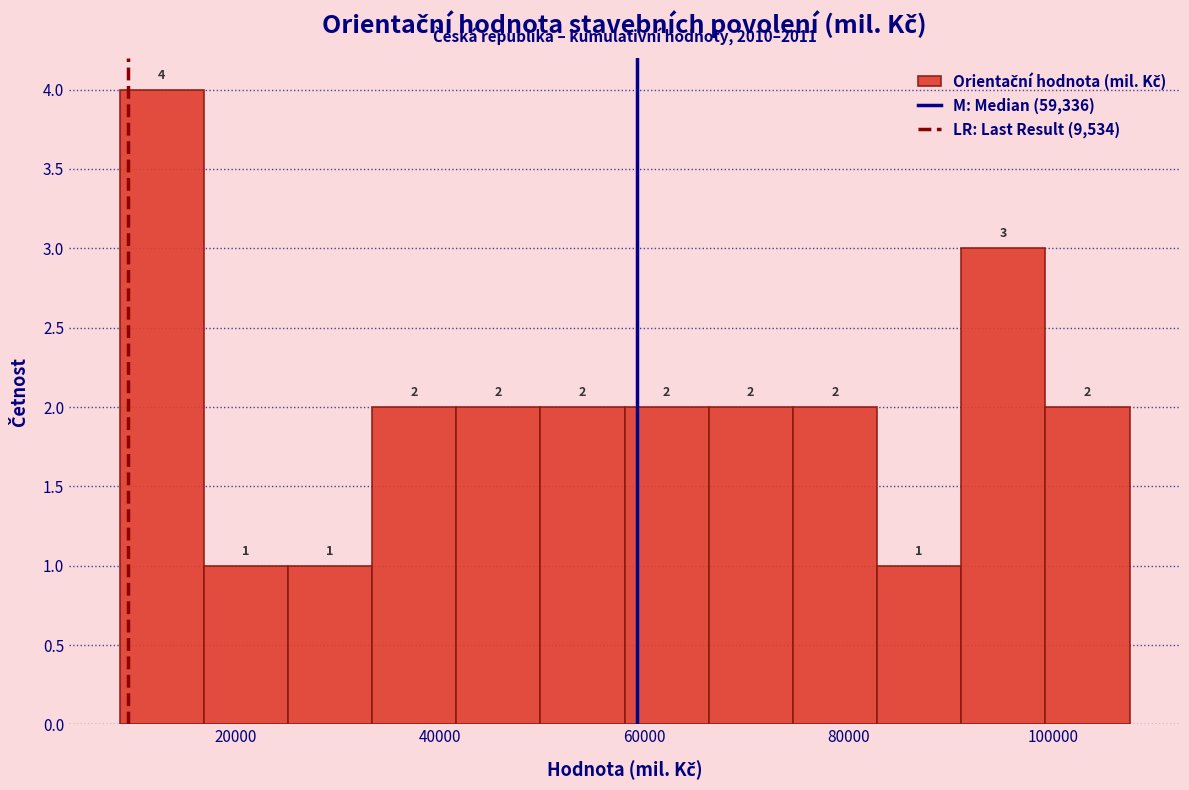

Over which range of the x-axis is the bar tallest?

8000 to 16000